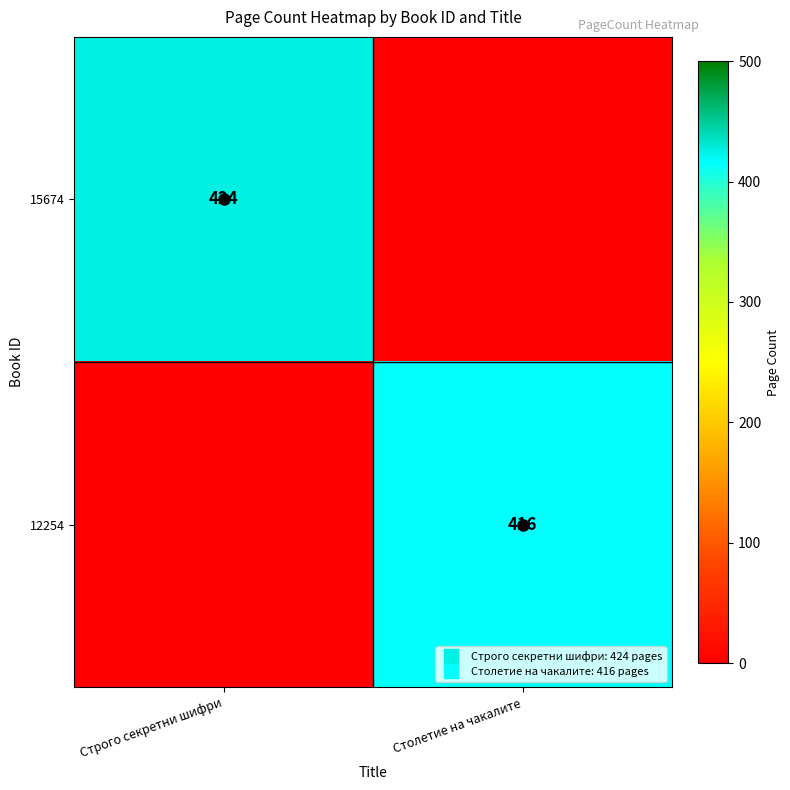

Where is 12254 nearest to the value 208?

Строго секретни шифри